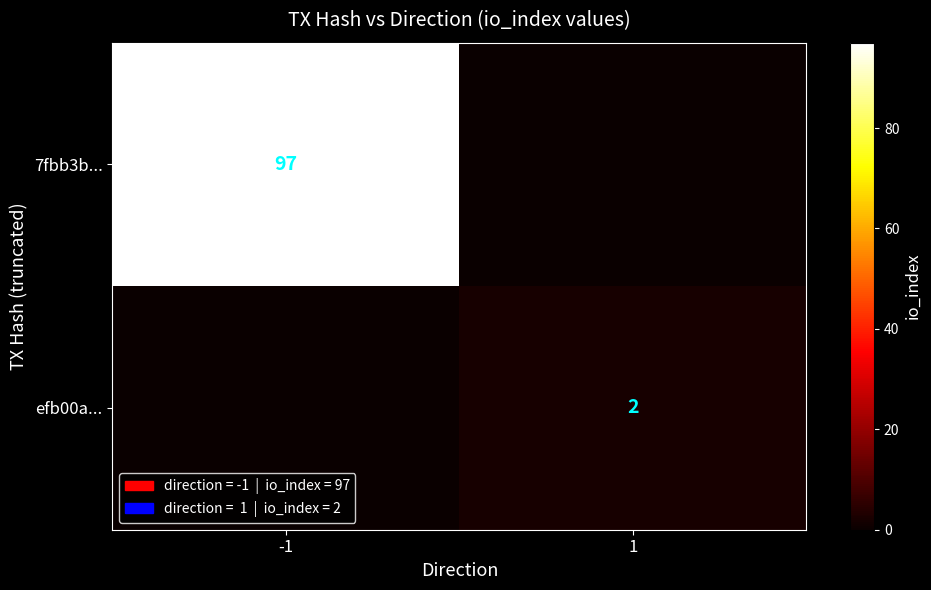

What is the spread (max minus min) of values at 1?

2